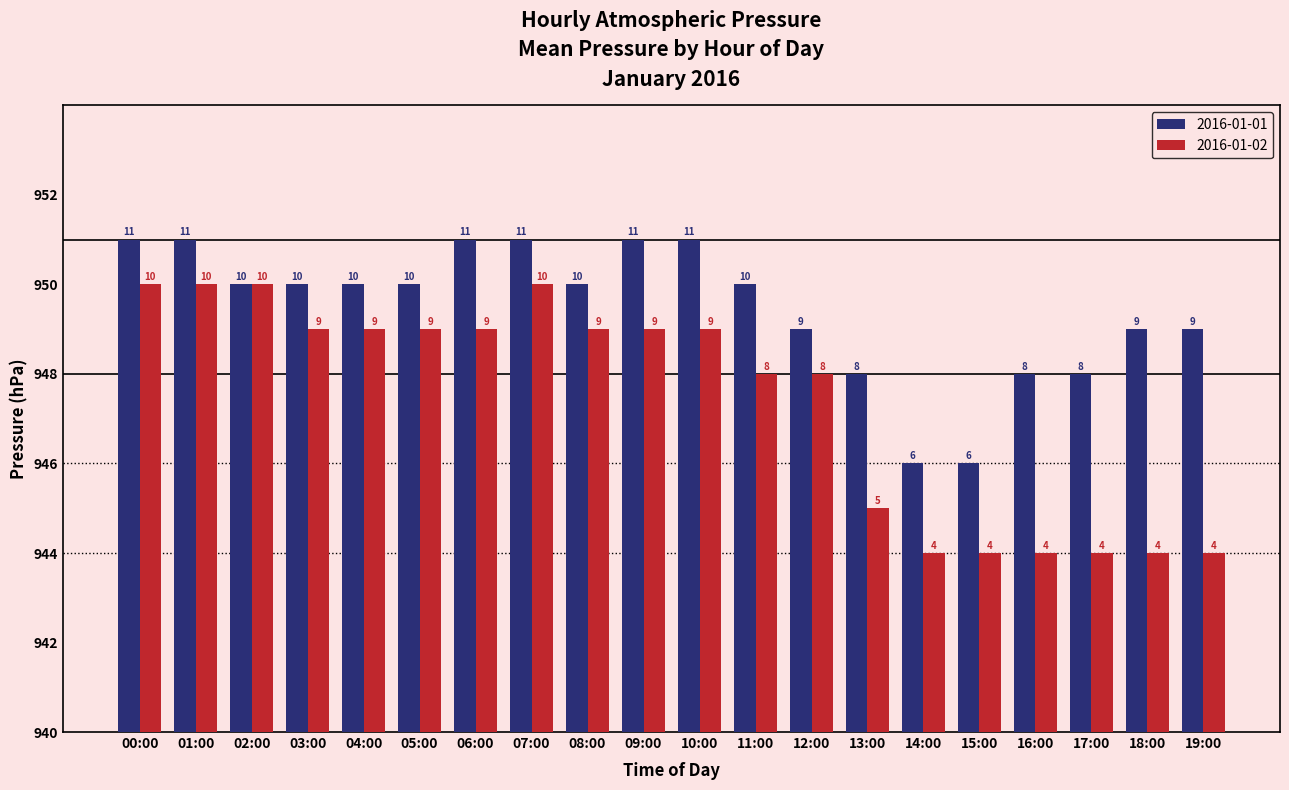

Are the bars horizontal?

No